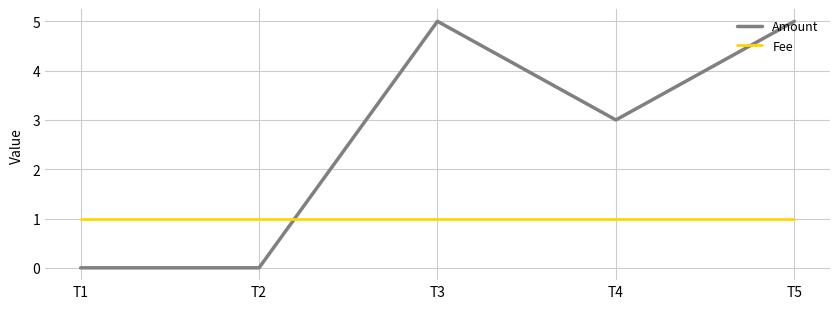

Is the value of Fee at T3 greater than the value of Amount at T5?

No